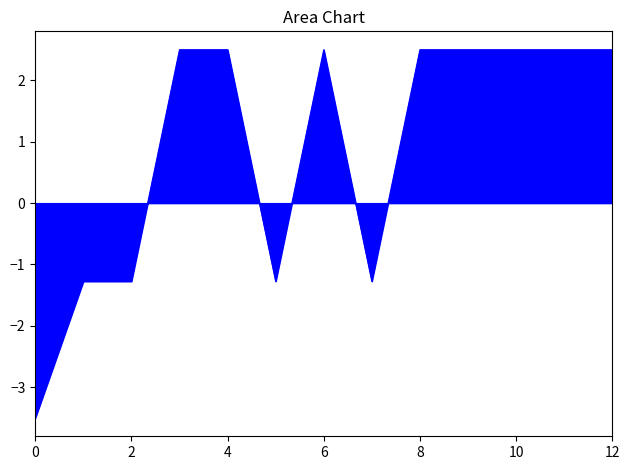

What is the minimum value shown in the chart?

-3.5